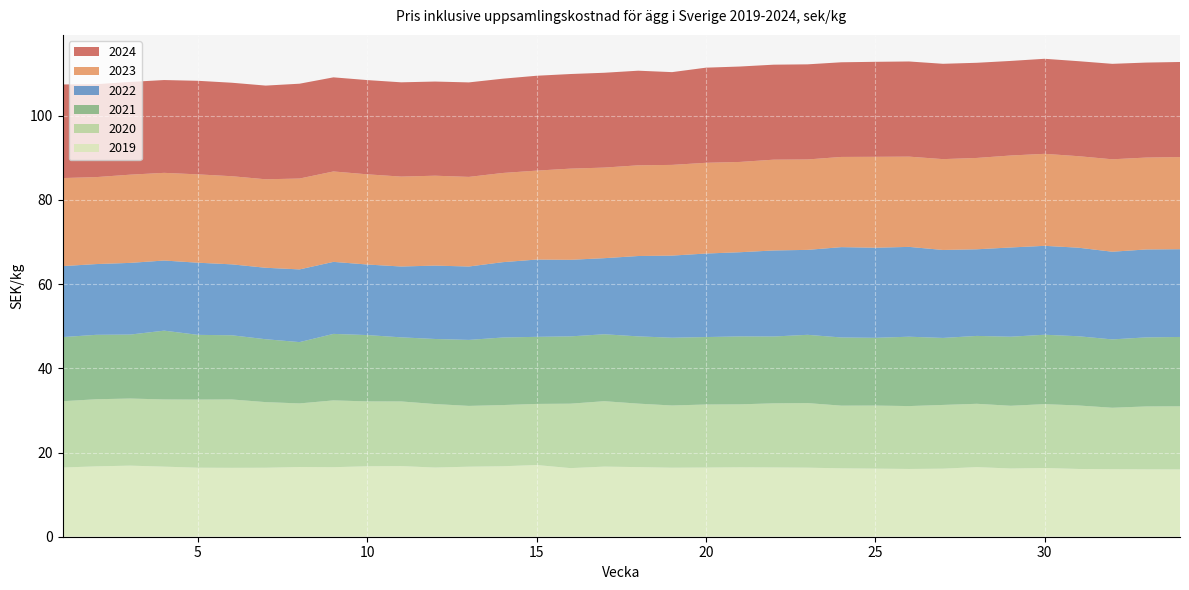

Reading left to right, what are all the values shown in this chart?

2019: 1=16.4	2=16.7	3=16.9	4=16.6	5=16.4	6=16.4	7=16.4	8=16.6	9=16.5	10=16.7	11=16.8	12=16.4	13=16.6	14=16.7	15=17.0	16=16.3	17=16.7	18=16.5	19=16.4	20=16.4	21=16.5	22=16.5	23=16.4	24=16.2	25=16.2	26=16.1	27=16.2	28=16.5	29=16.2	30=16.3	31=16.1	32=16.1	33=16.0	34=16.0
2020: 1=15.8	2=15.9	3=15.9	4=16.0	5=16.2	6=16.2	7=15.6	8=15.1	9=15.9	10=15.4	11=15.4	12=15.1	13=14.4	14=14.5	15=14.5	16=15.3	17=15.5	18=15.1	19=14.8	20=15.0	21=15.0	22=15.2	23=15.3	24=14.9	25=15.0	26=14.9	27=15.1	28=15.0	29=14.9	30=15.2	31=15.1	32=14.6	33=14.9	34=15.0
2021: 1=15.2	2=15.3	3=15.2	4=16.4	5=15.4	6=15.2	7=14.9	8=14.6	9=15.8	10=15.8	11=15.2	12=15.5	13=15.7	14=16.1	15=15.9	16=16.0	17=15.9	18=16.0	19=16.1	20=16.0	21=16.1	22=15.9	23=16.2	24=16.2	25=16.1	26=16.5	27=15.9	28=16.1	29=16.4	30=16.5	31=16.4	32=16.2	33=16.4	34=16.5
2022: 1=16.9	2=16.8	3=17.0	4=16.7	5=17.1	6=16.9	7=17.0	8=17.3	9=17.1	10=16.8	11=16.8	12=17.4	13=17.4	14=17.9	15=18.4	16=18.2	17=18.1	18=19.1	19=19.5	20=19.8	21=20.0	22=20.4	23=20.2	24=21.5	25=21.4	26=21.3	27=20.9	28=20.6	29=21.2	30=21.1	31=21.0	32=20.8	33=20.9	34=20.9
2023: 1=20.9	2=20.7	3=21.0	4=20.8	5=21.0	6=20.9	7=21.0	8=21.6	9=21.5	10=21.4	11=21.4	12=21.4	13=21.3	14=21.2	15=21.1	16=21.7	17=21.5	18=21.6	19=21.6	20=21.6	21=21.4	22=21.6	23=21.5	24=21.4	25=21.6	26=21.4	27=21.6	28=21.7	29=21.9	30=21.9	31=21.7	32=22.0	33=21.8	34=21.9
2024: 1=22.2	2=22.1	3=22.0	4=22.1	5=22.2	6=22.2	7=22.3	8=22.5	9=22.4	10=22.4	11=22.4	12=22.4	13=22.4	14=22.4	15=22.5	16=22.5	17=22.5	18=22.5	19=22.0	20=22.6	21=22.7	22=22.6	23=22.6	24=22.5	25=22.6	26=22.6	27=22.6	28=22.6	29=22.5	30=22.6	31=22.6	32=22.7	33=22.6	34=22.6